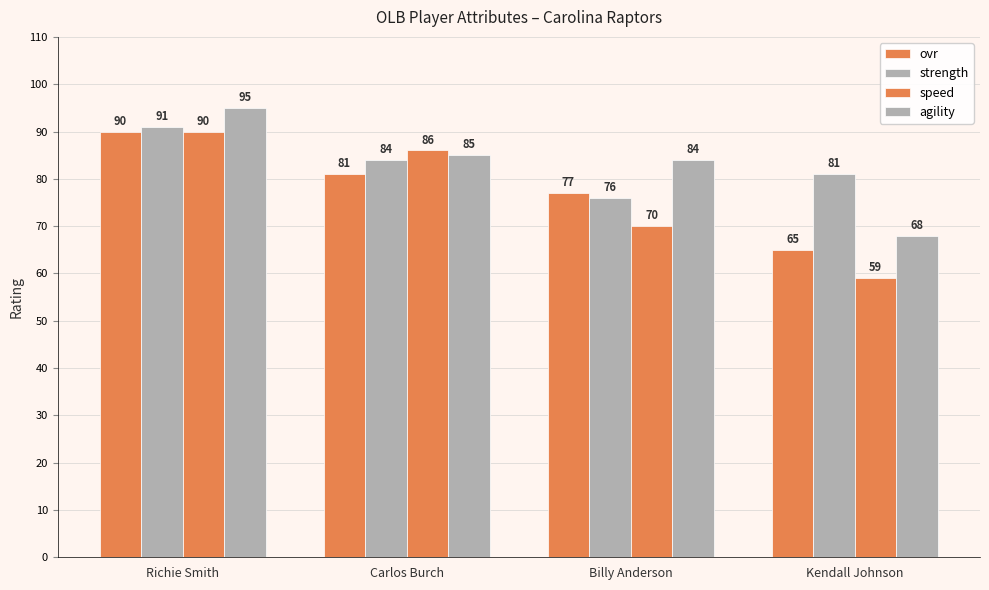

How many bars are there in total?

16